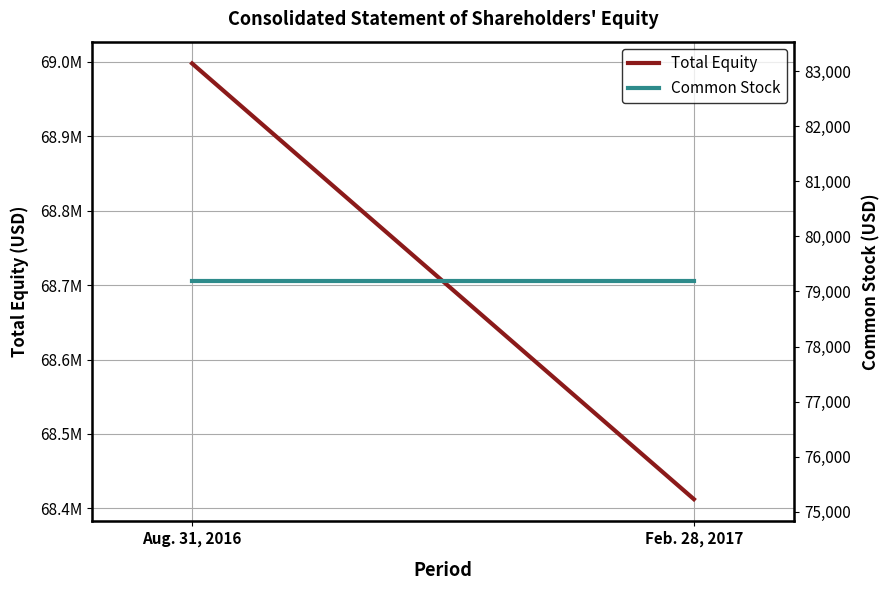

What are all the series names shown in the legend?

Total Equity, Common Stock